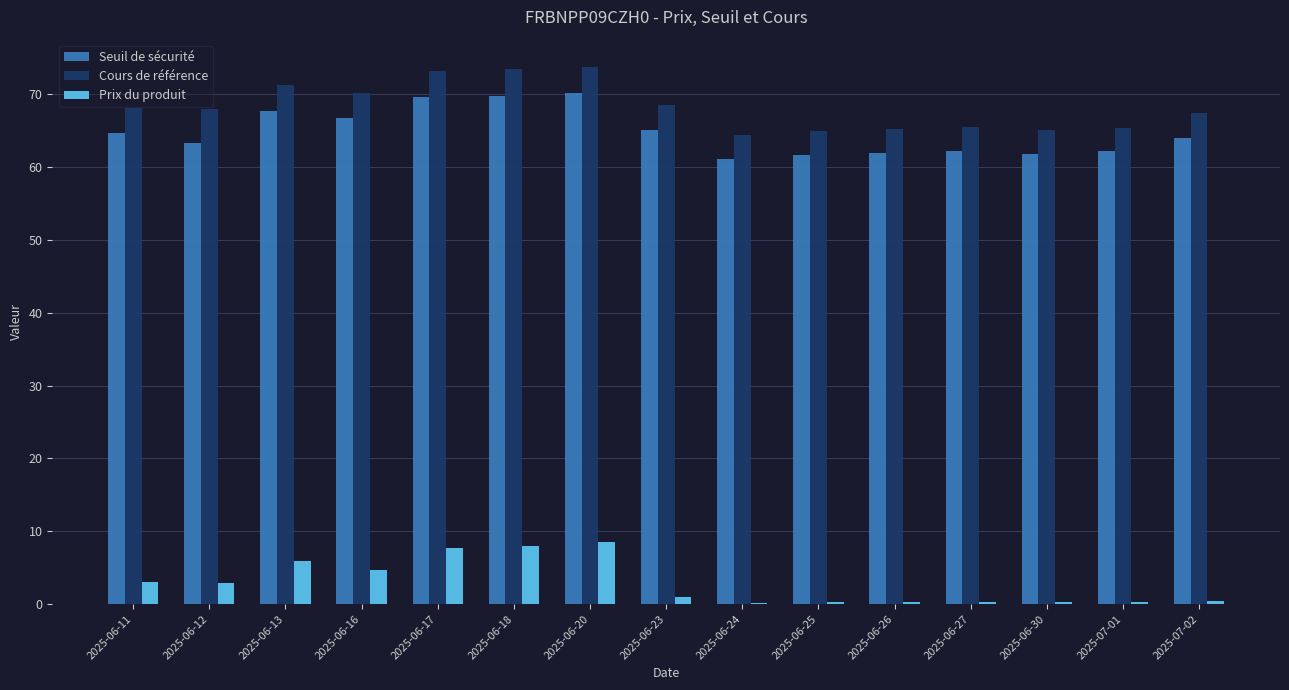

Is the value of Seuil de sécurité at 2025-07-02 greater than the value of Prix du produit at 2025-06-23?

Yes